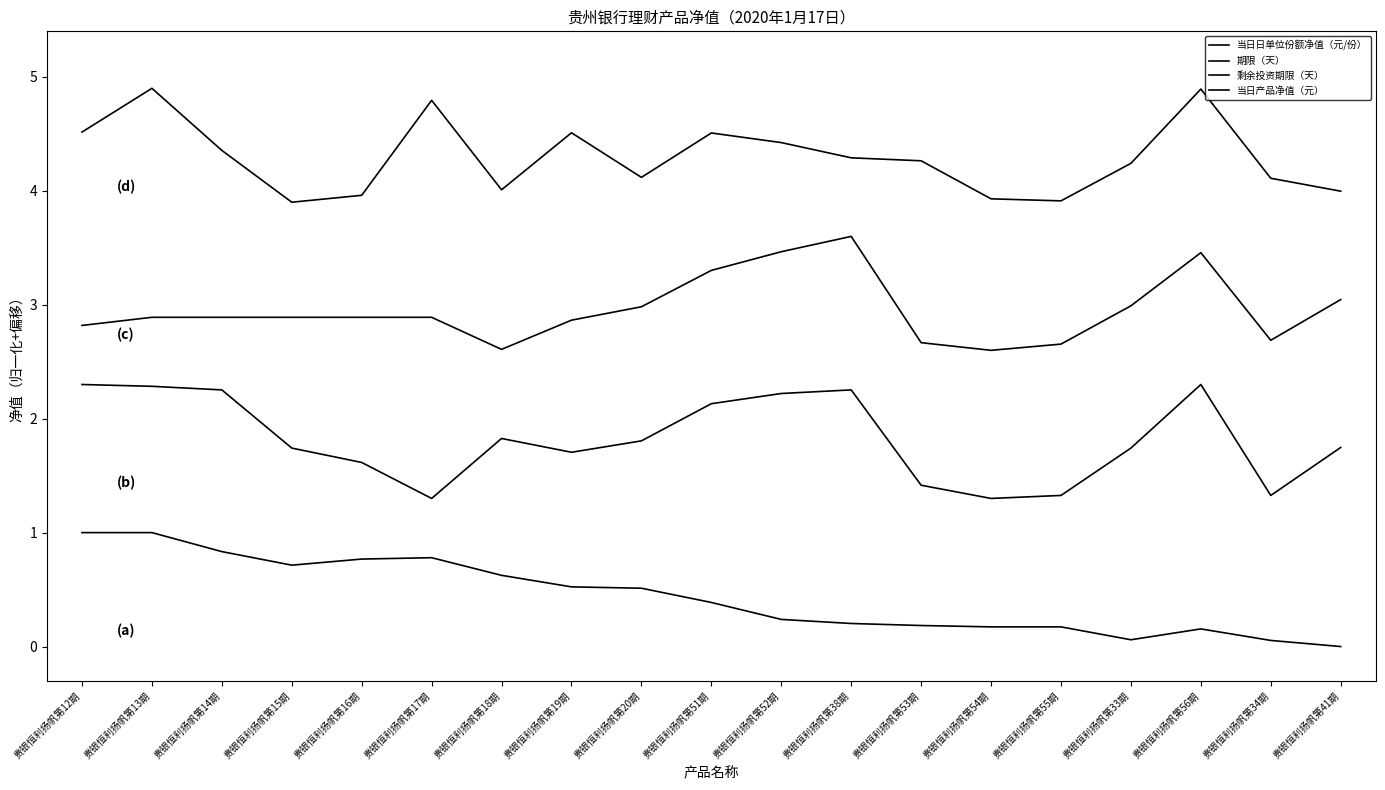

Does the chart display data point markers on the line(s)?

No